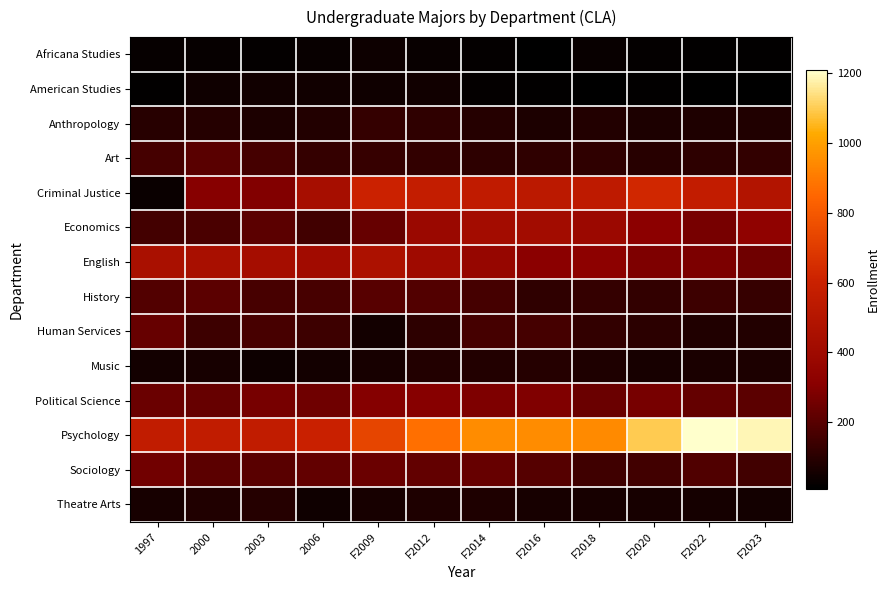

What is the total value across all series at 2003?

2741